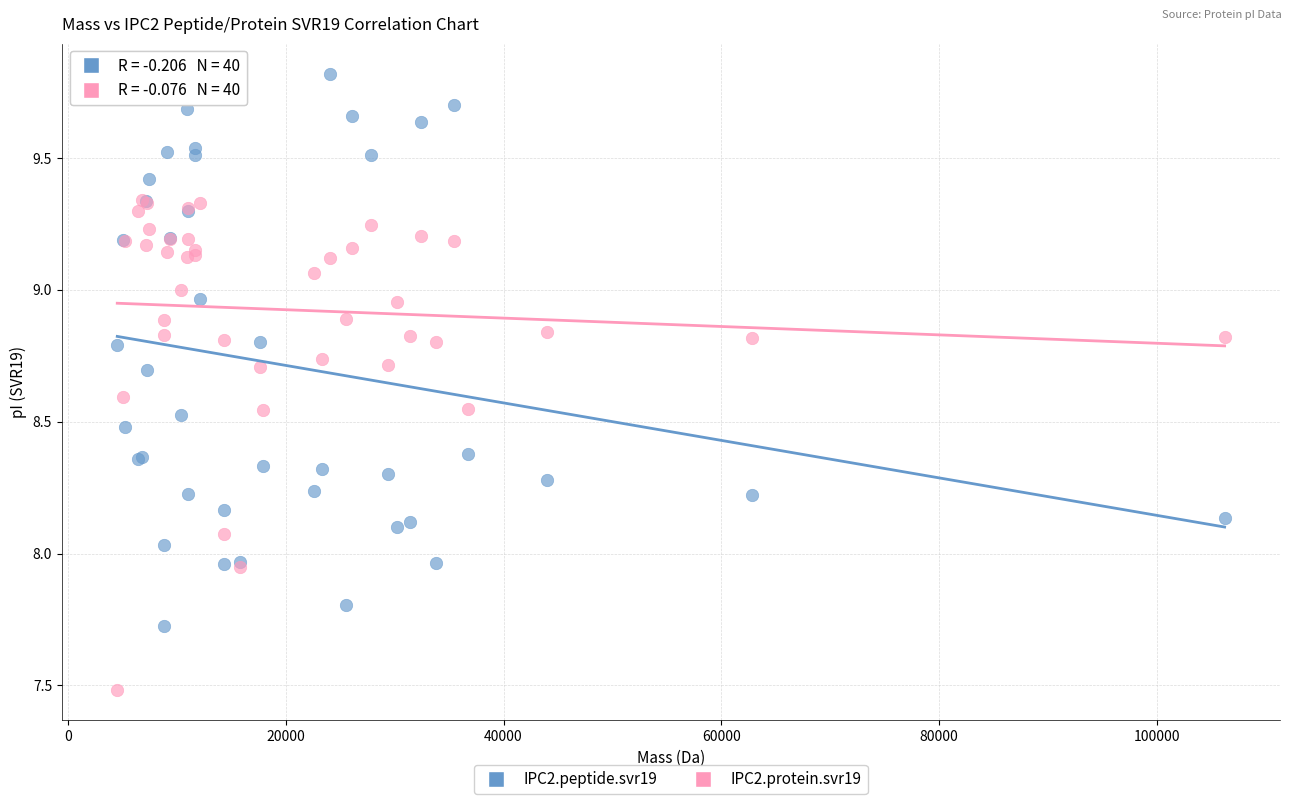

Which series has the widest spread of Y values?

IPC2.peptide.svr19